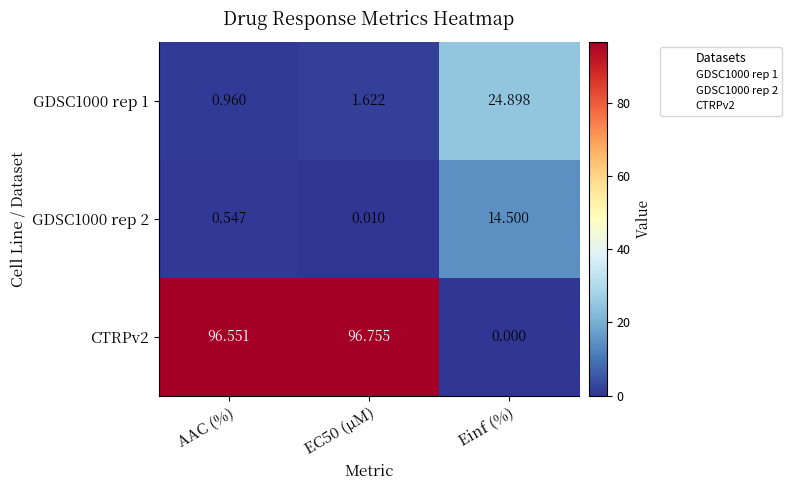

Where does the CTRPv2 series first go above 96?

AAC (%)